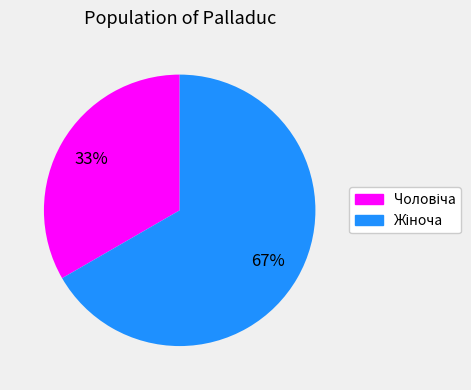

Is there any slice that represents more than half of the pie?

Yes